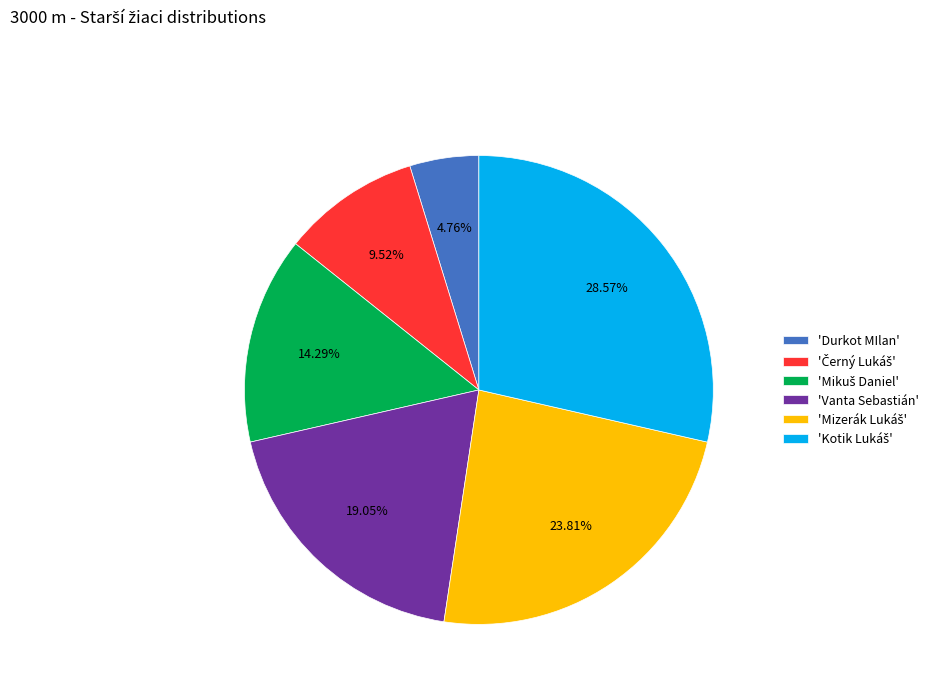

Which slice is the smallest?

'Durkot MIlan'